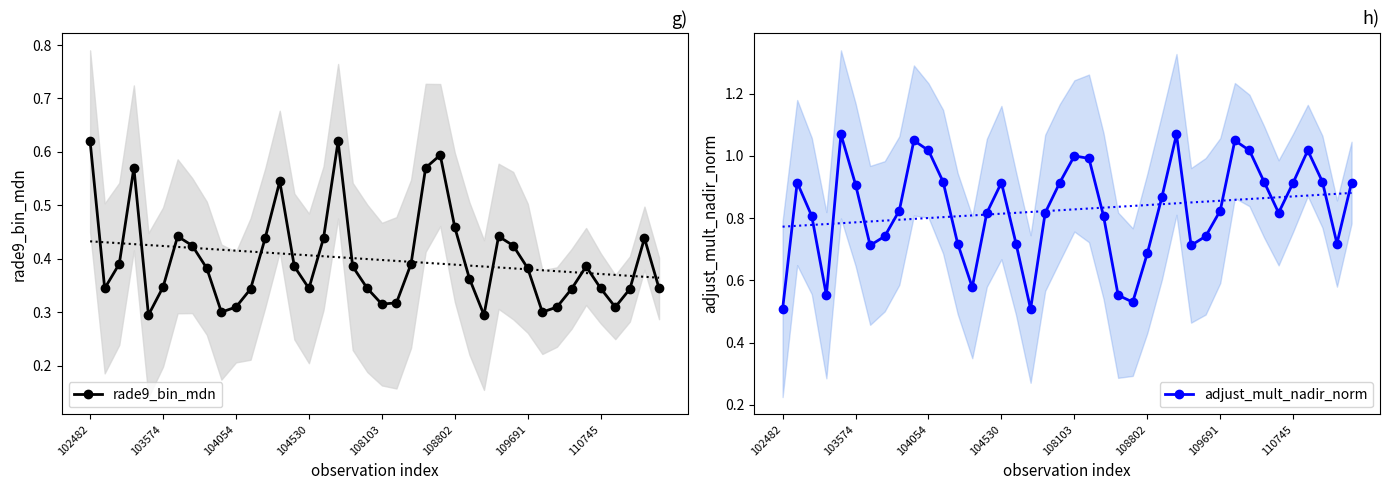

True or false: rade9_bin_mdn has more than 0 interior local peaks.

True